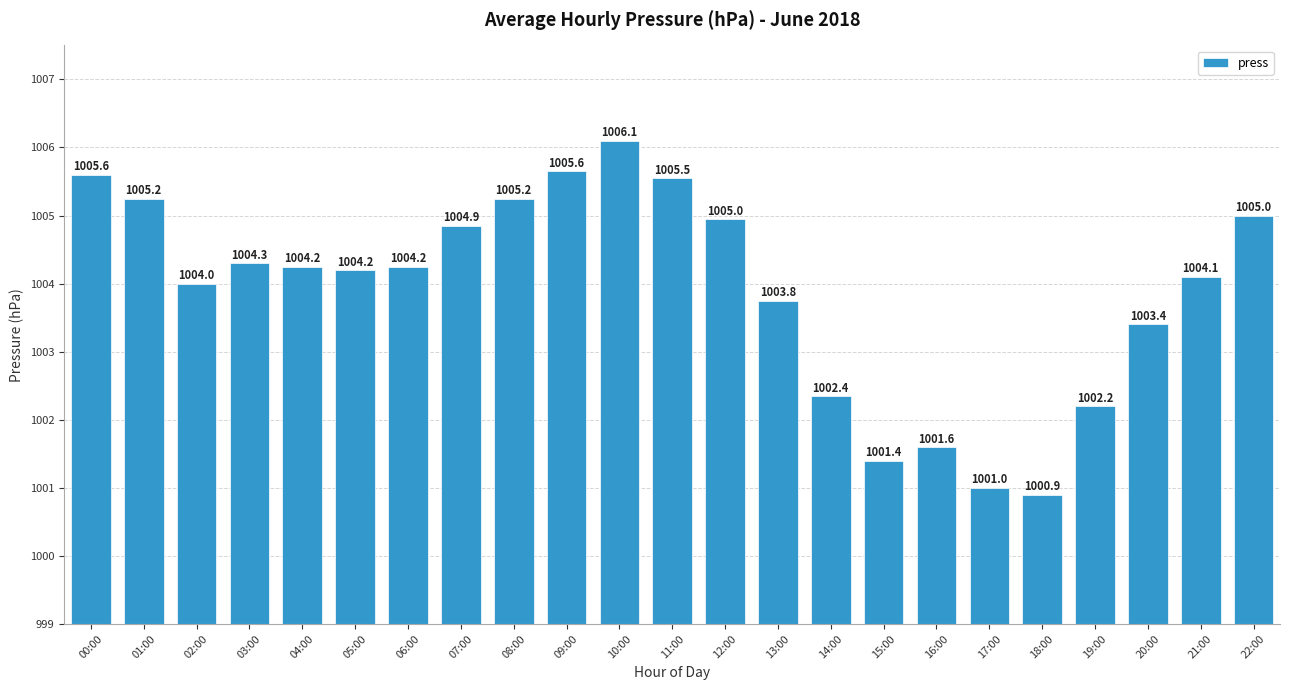

At which label is the value closest to 1003?

20:00